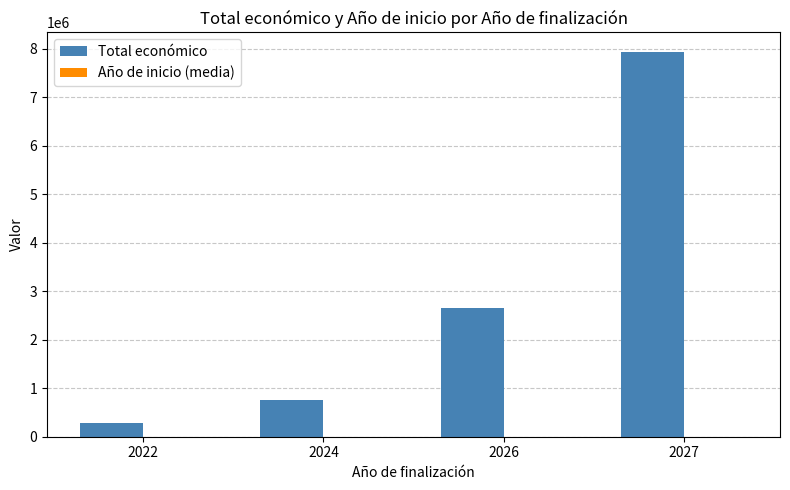

What is the difference between the Total económico values at 2022 and 2026?

2379170.0